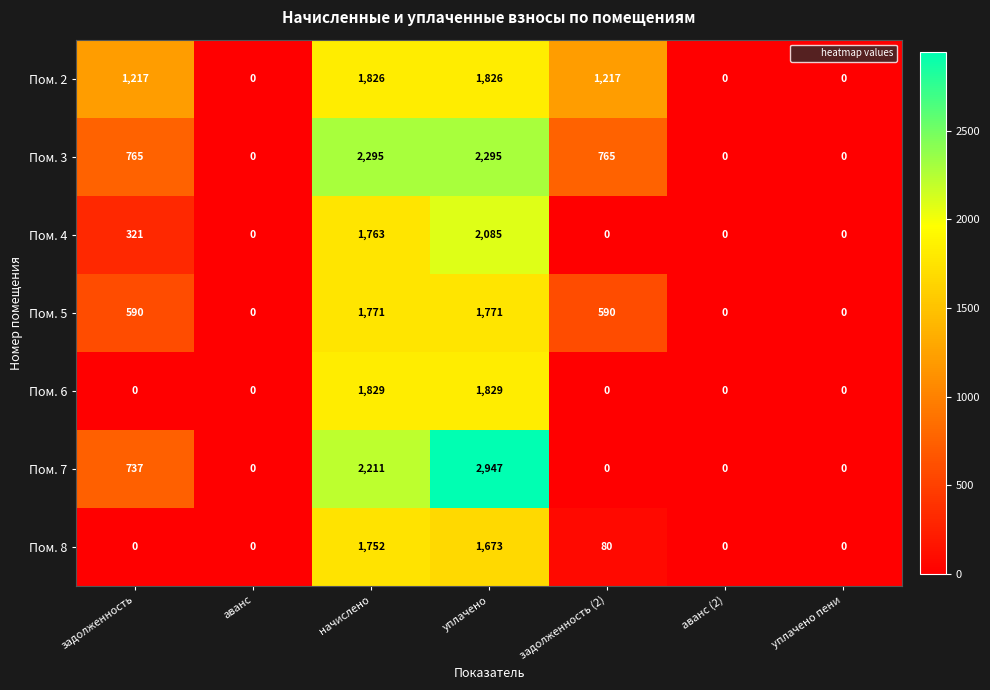

Is it true that Пом. 2 equals 984 at уплачено?

False